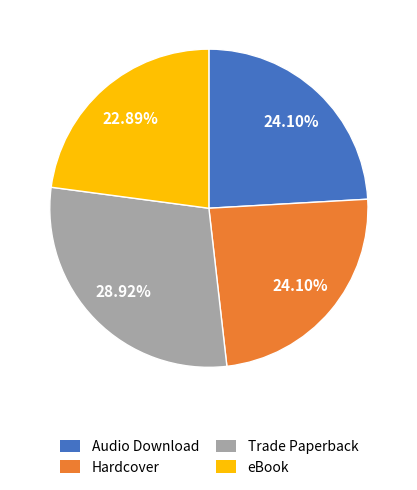

Which slice is the largest?

Trade Paperback